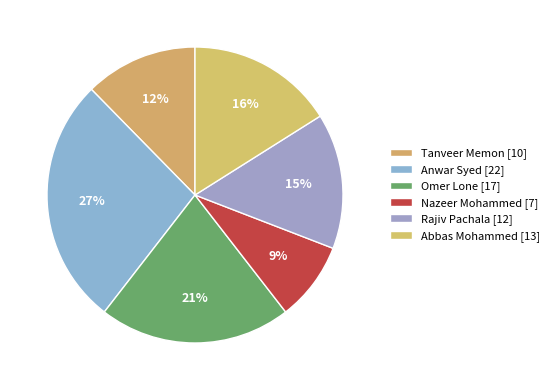

How many slices are in this pie chart?

6